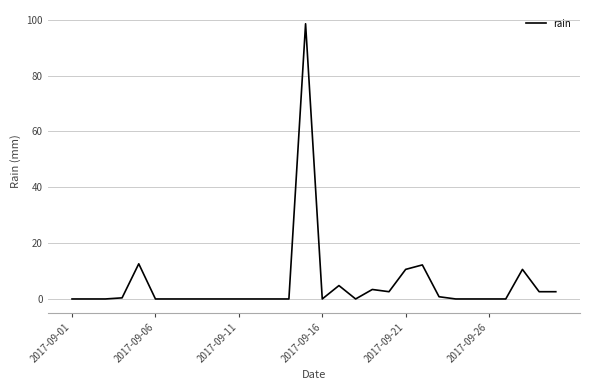

What is the difference between the maximum and minimum values?

98.6